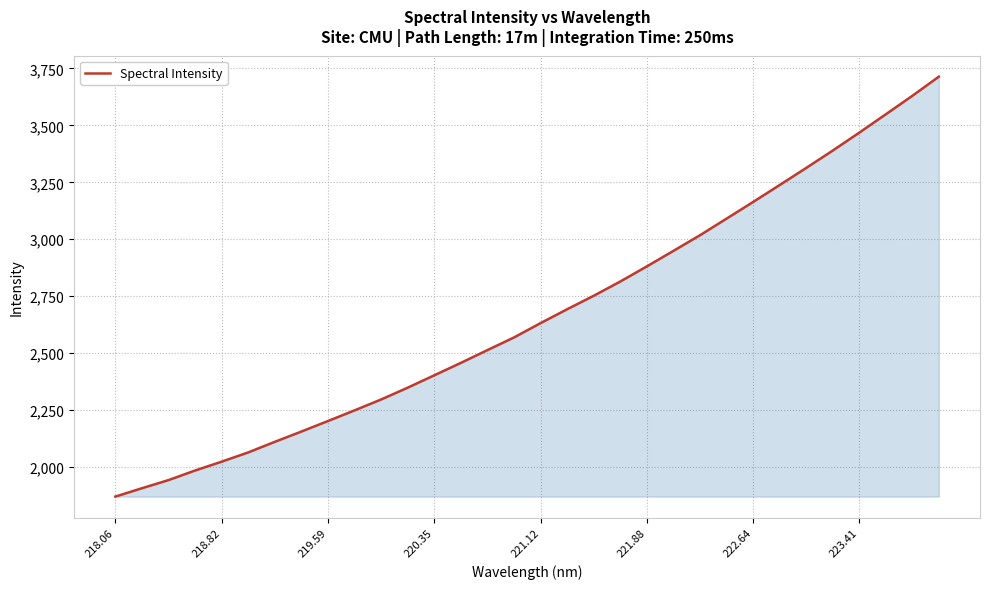

What is the maximum value shown in the chart?

3713.6